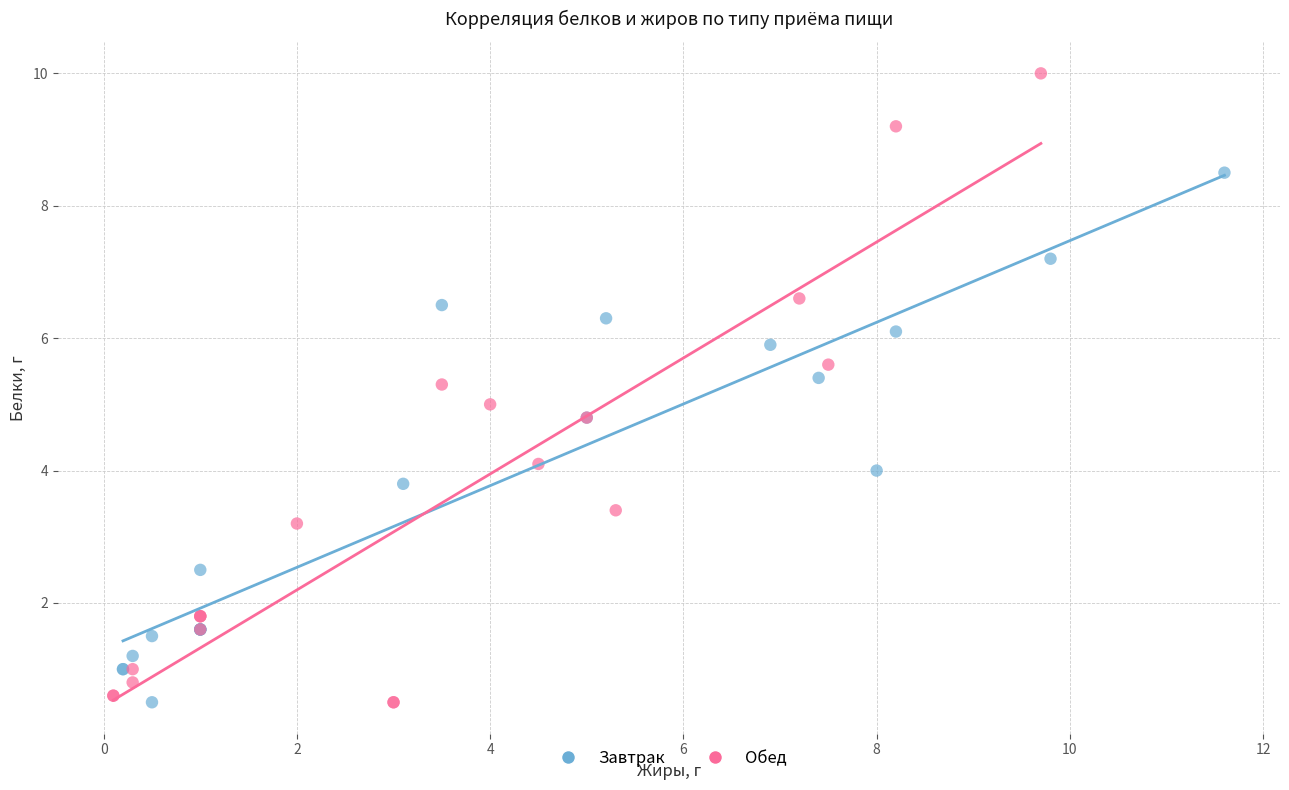

Which series has the widest spread of Y values?

Обед